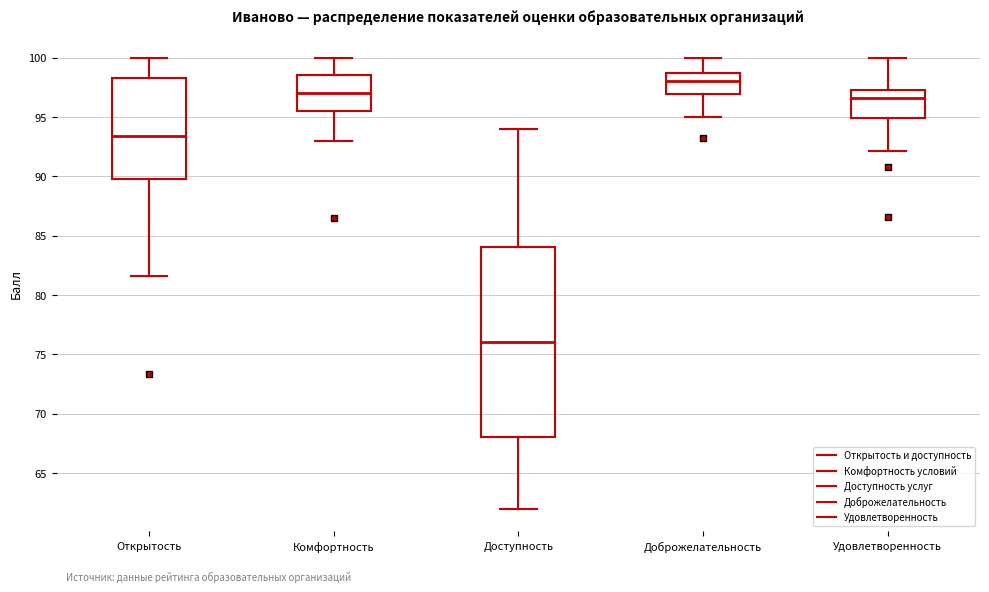

Where is the upper edge of the box for Удовлетворенность on the y-axis? The values are not printed on the chart, so give them approximately, as read against the axis.

97.5